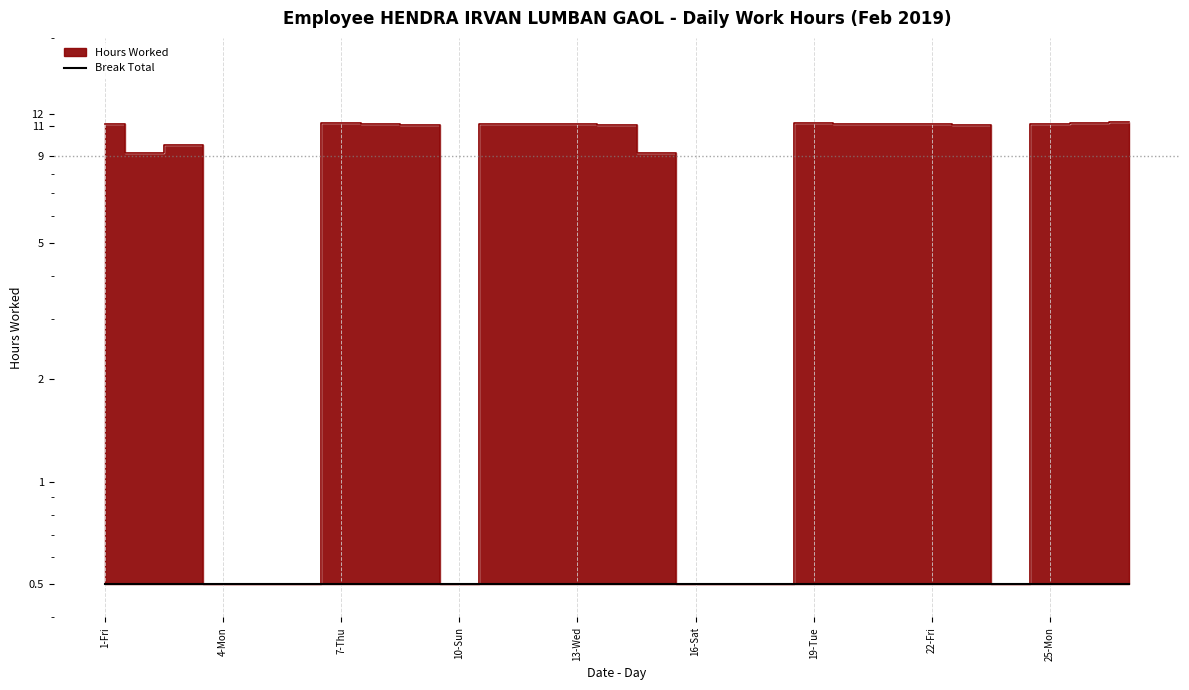

What is the greatest value displayed?

11.3